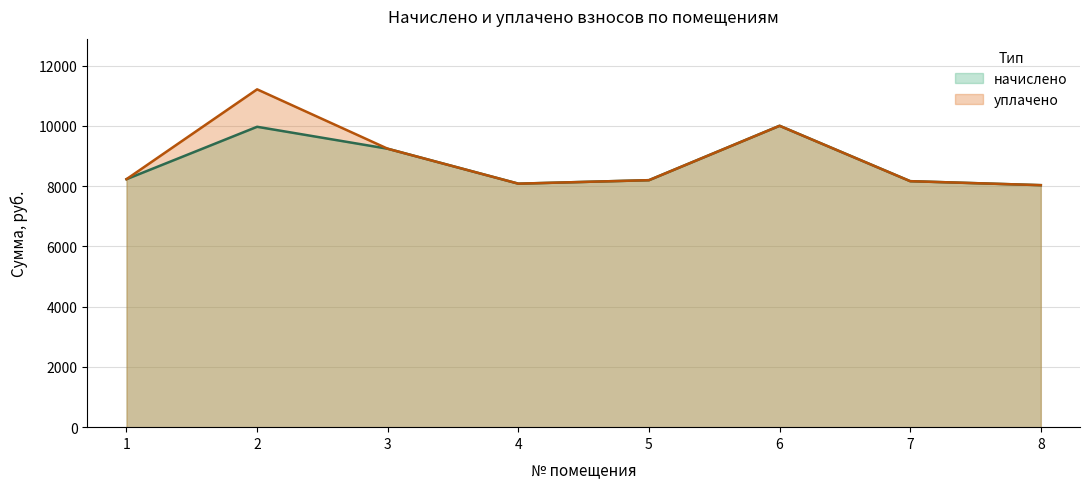

Which category has the lowest value in the начислено series?

8